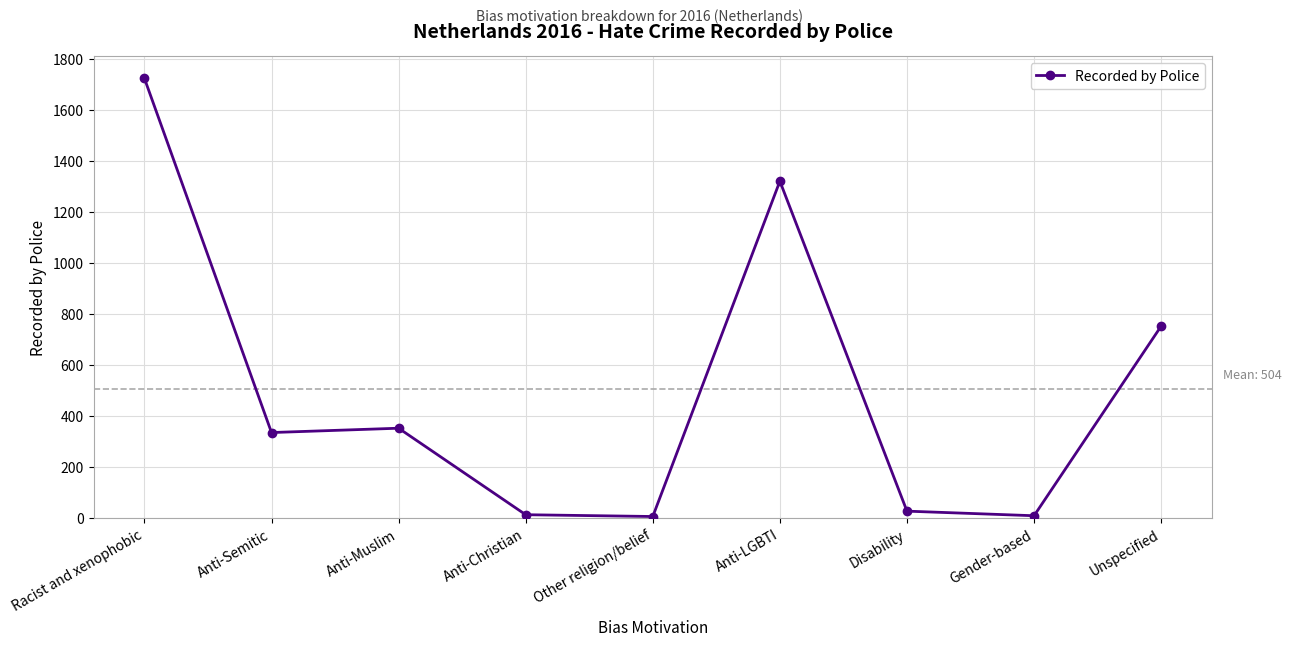

What is the maximum value shown in the chart?

1723